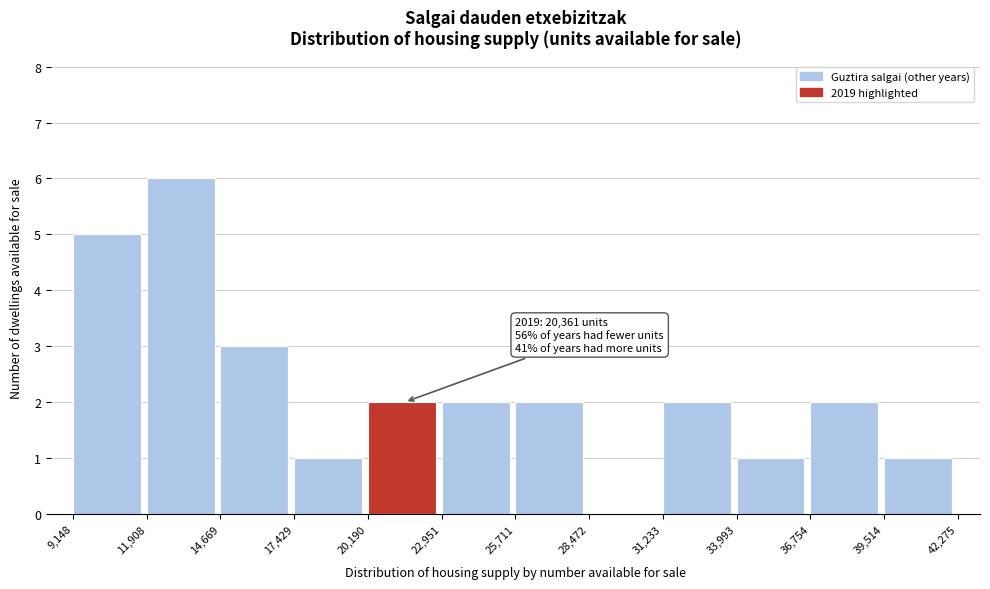

Which range on the x-axis has the tallest bar?

11,908 to 14,669